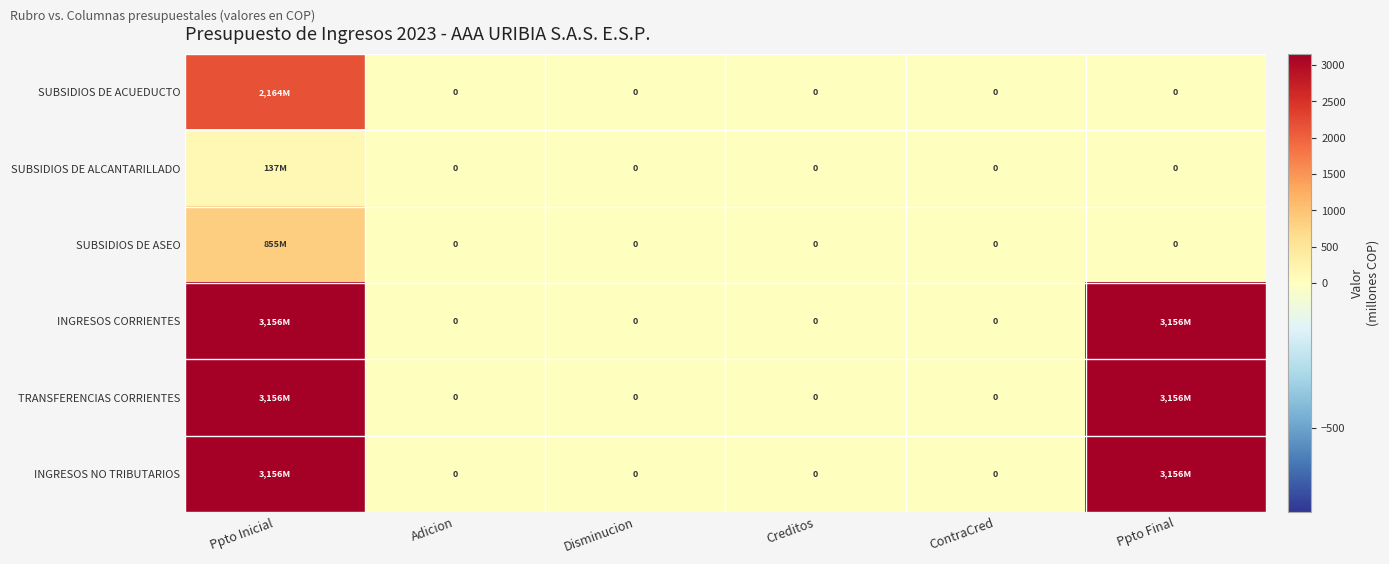

How many series are shown in this chart?

6